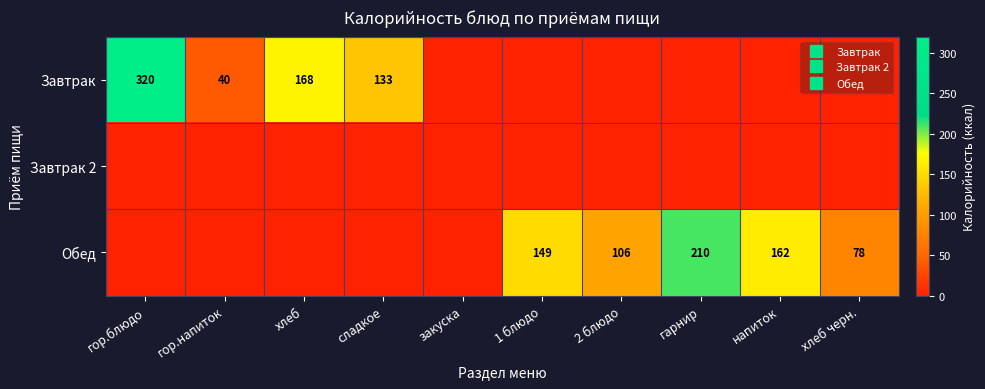

What is the difference between the Завтрак values at гарнир and сладкое?

133.0